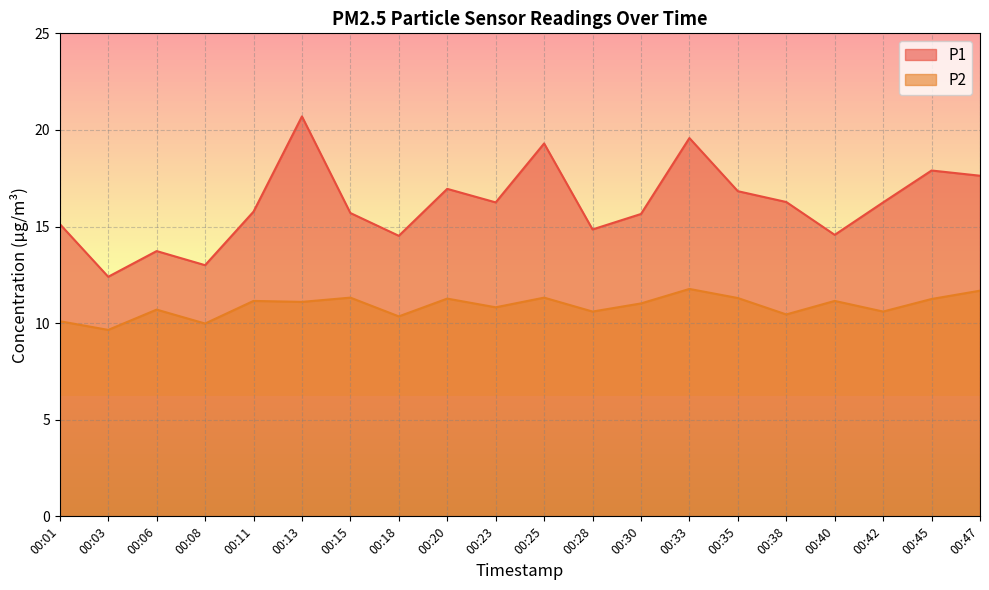

What is the difference between the highest and lowest values at 00:18?

4.2